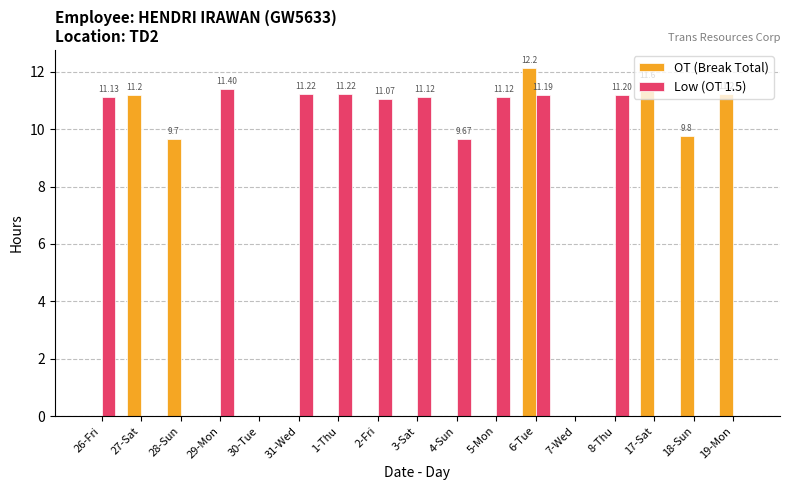

Count the number of data series in this chart.

2